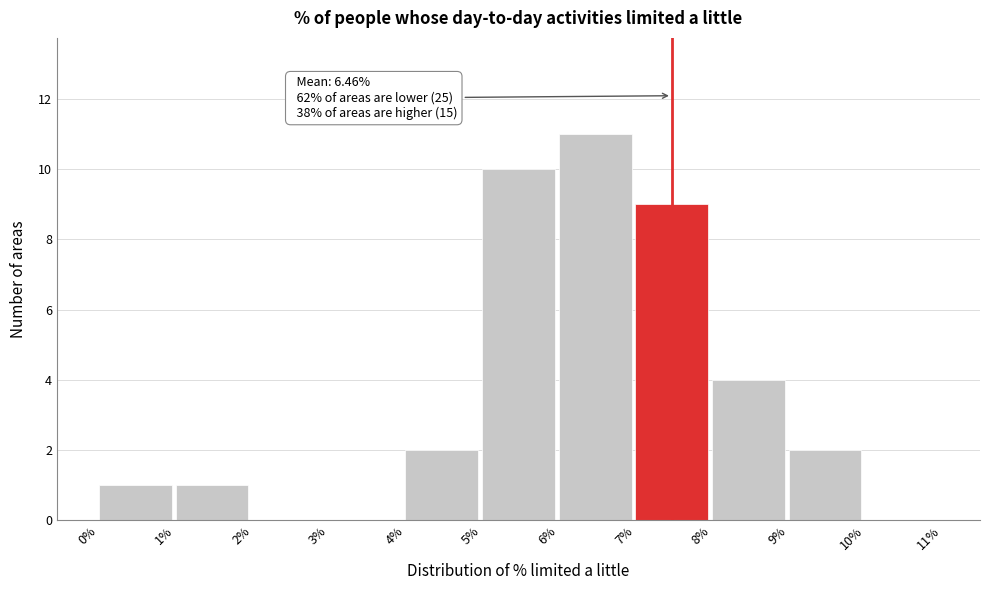

Over which range of the x-axis is the bar tallest?

6% to 7%